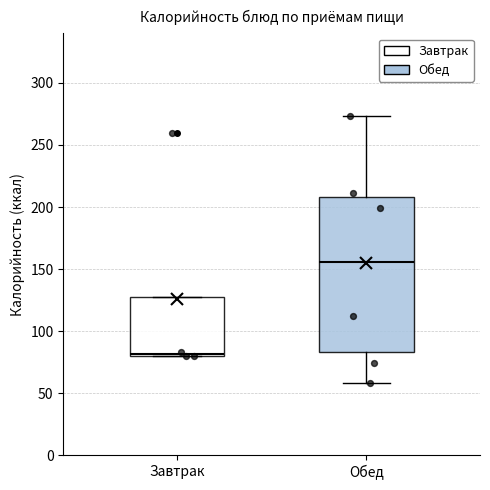

Reading left to right, read every box against the y-axis: the position of its median line, the range the box covers, and the ends of its whiskers. The values are not printed on the chart, so give them approximately, as read against the axis.

Завтрак: median 80, box 80 to 125, whiskers 80 to 125
Обед: median 155, box 85 to 210, whiskers 60 to 275